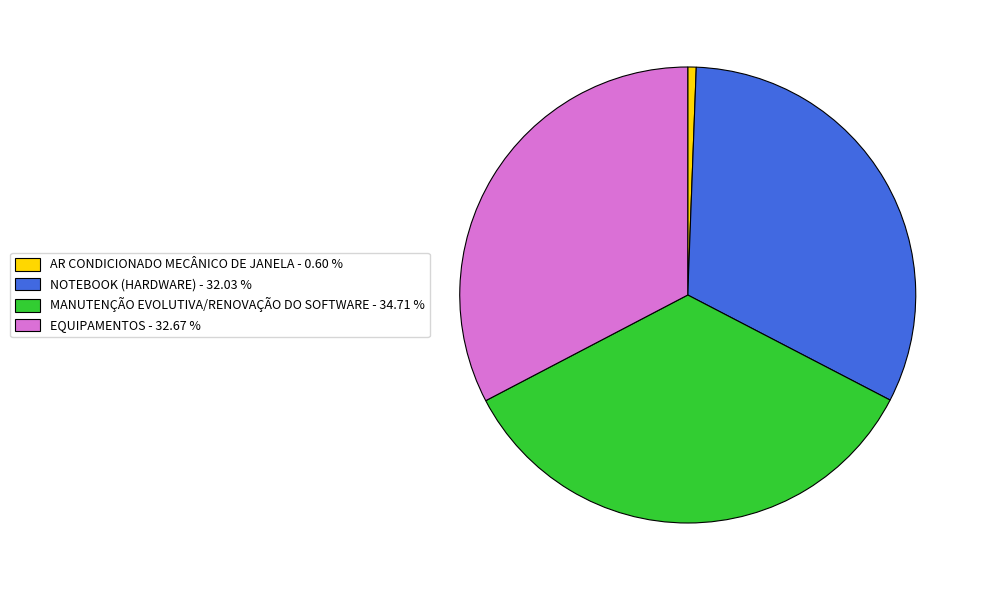

Is the sum of NOTEBOOK (HARDWARE) - 32.03 % and EQUIPAMENTOS - 32.67 % greater than half?

Yes